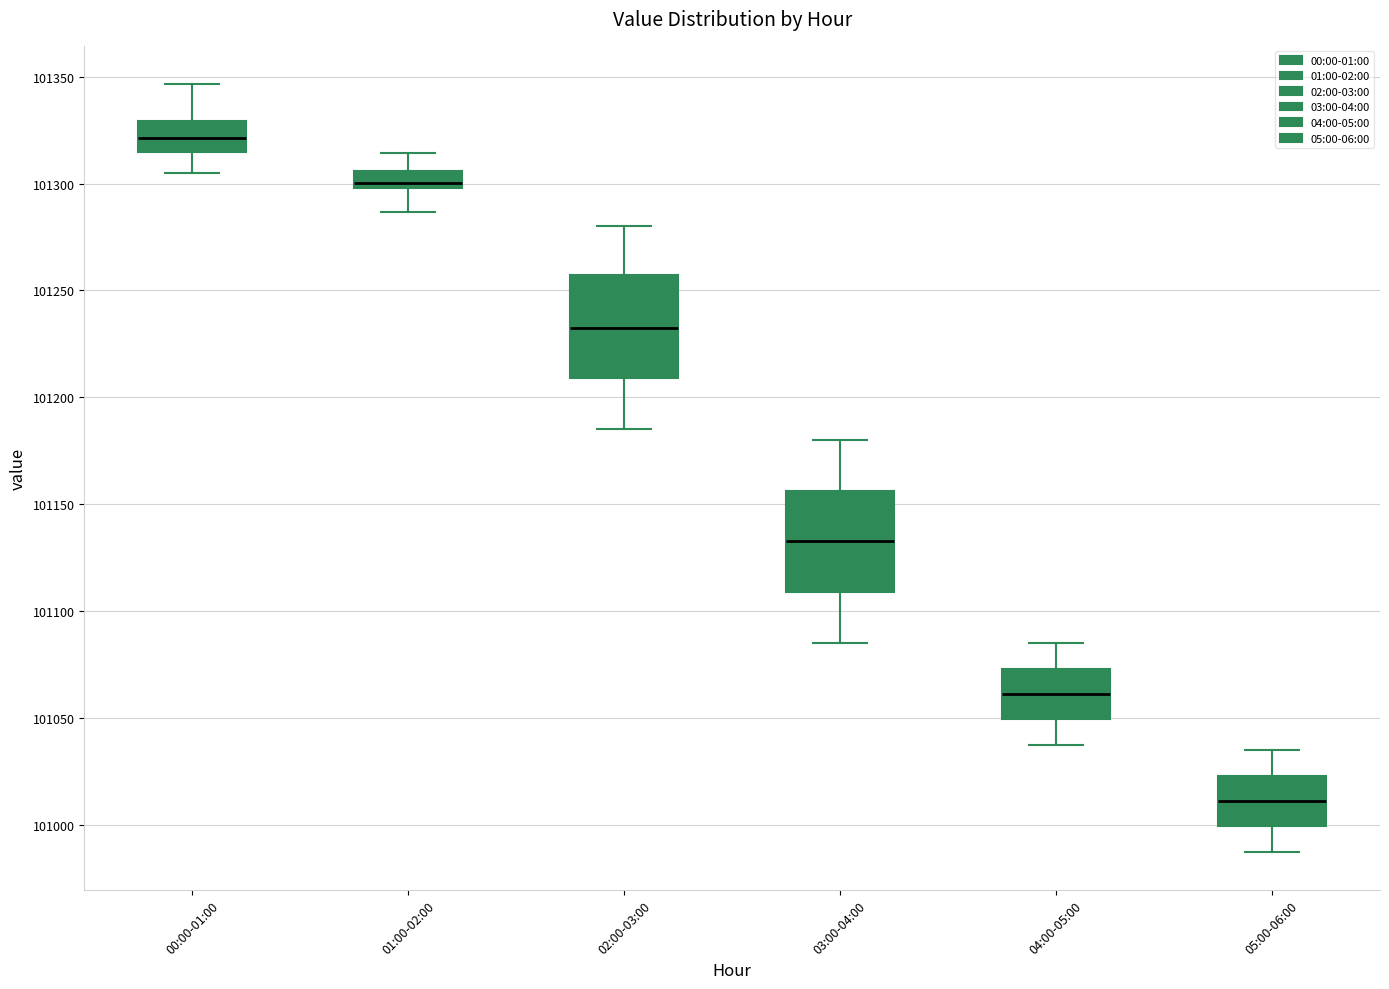

Which box's median line is the lowest?

05:00-06:00